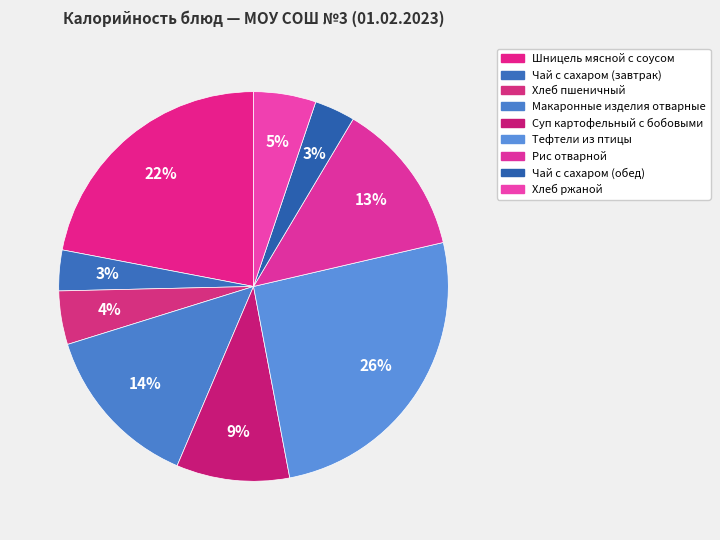

Which category has the biggest portion of the pie?

Тефтели из птицы